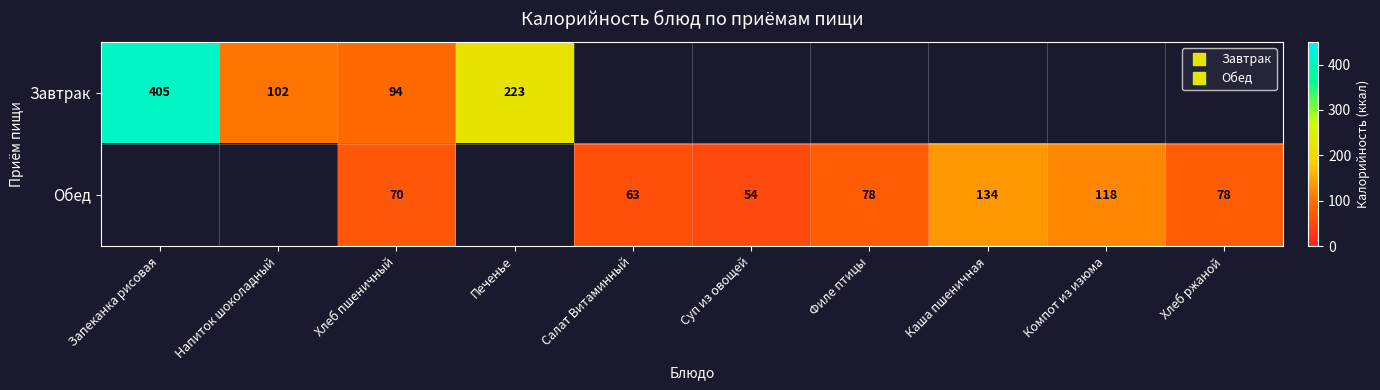

Is it true that Обед equals 70.0 at Хлеб пшеничный?

True